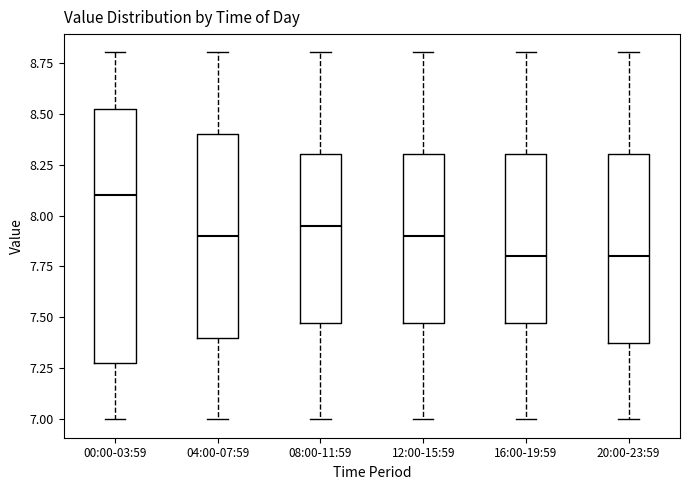

Comparing the boxes themselves (not the whiskers), which one is the tallest?

00:00-03:59